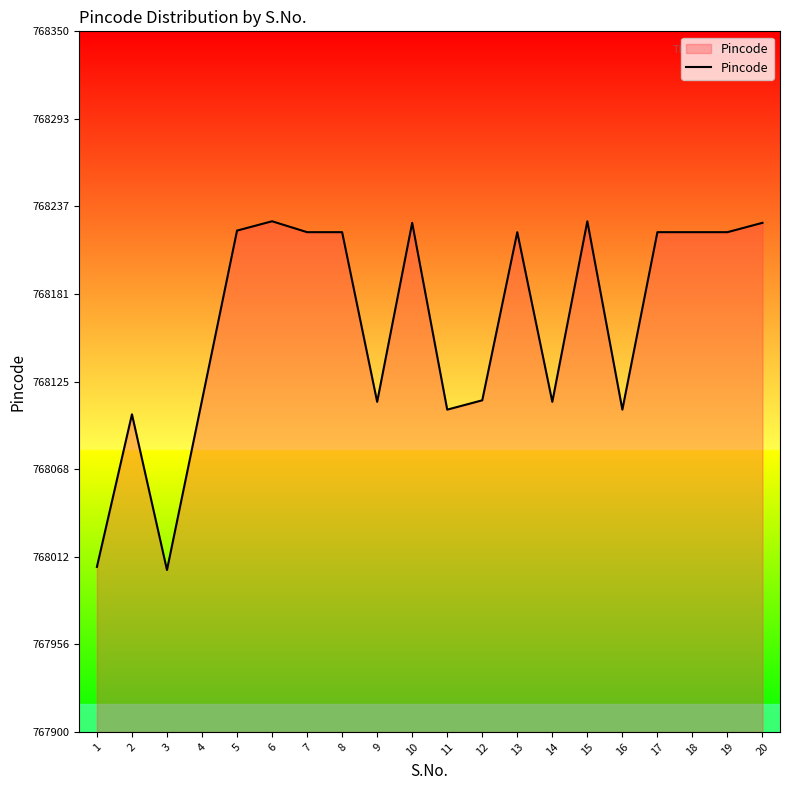

What is the difference between the maximum and second lowest values?

222